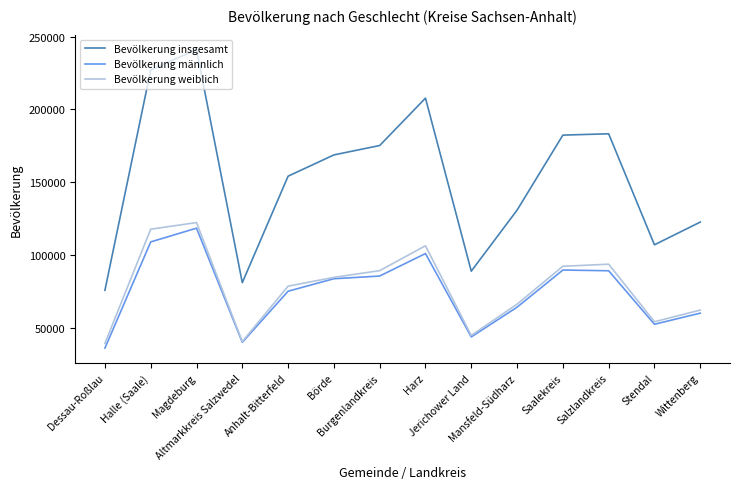

At which label is Bevölkerung männlich closest to 77505?

Anhalt-Bitterfeld